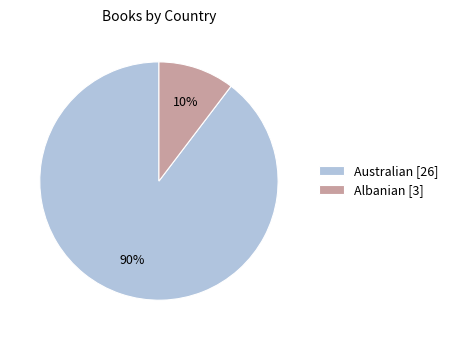

Which category has the smallest portion of the pie?

Albanian [3]